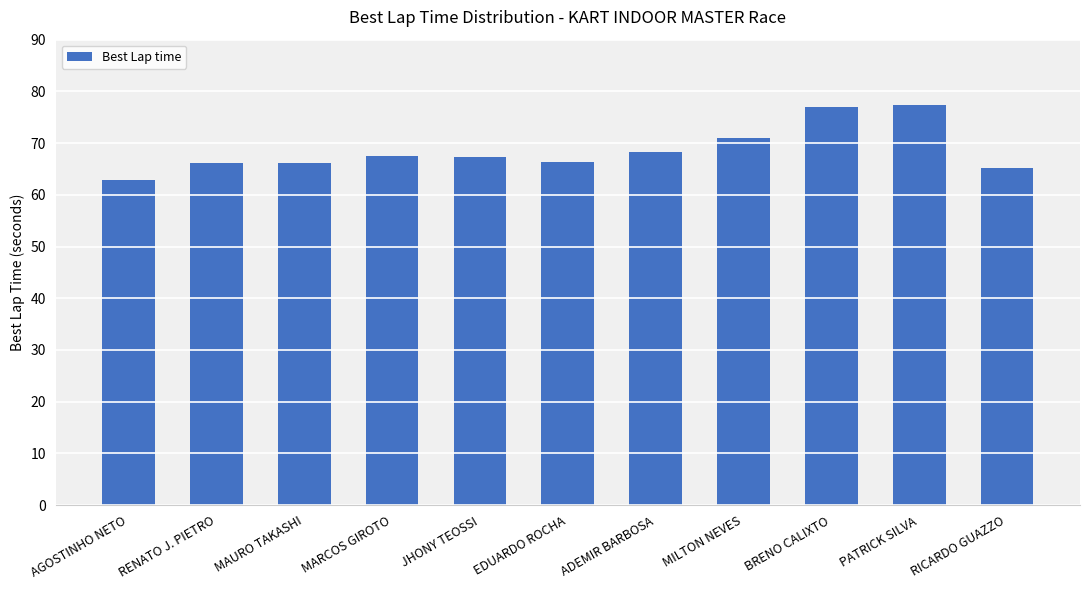

Is it true that the value at RENATO J. PIETRO is 66.2?

True